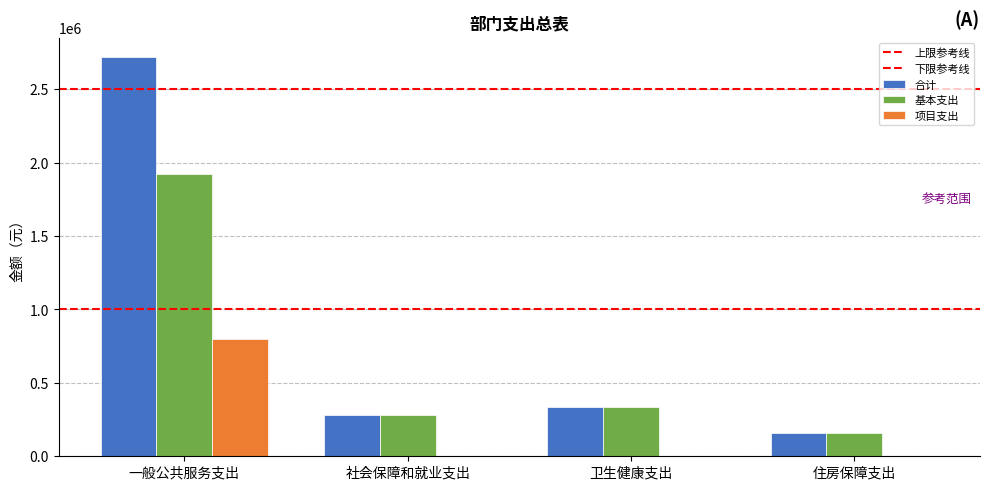

What is the total value across all series at 社会保障和就业支出?

562454.4